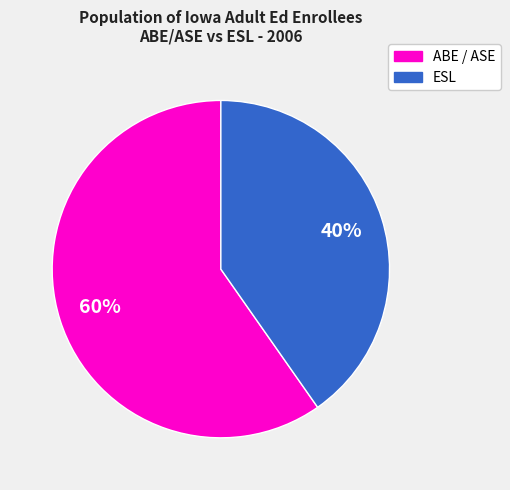

Is there any slice that represents more than half of the pie?

Yes